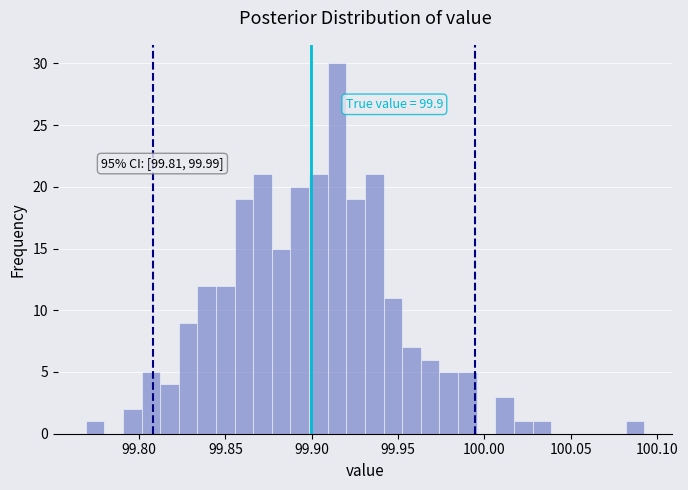

Read against the x-axis, roughly where is the centre of the tallest bar?

99.915